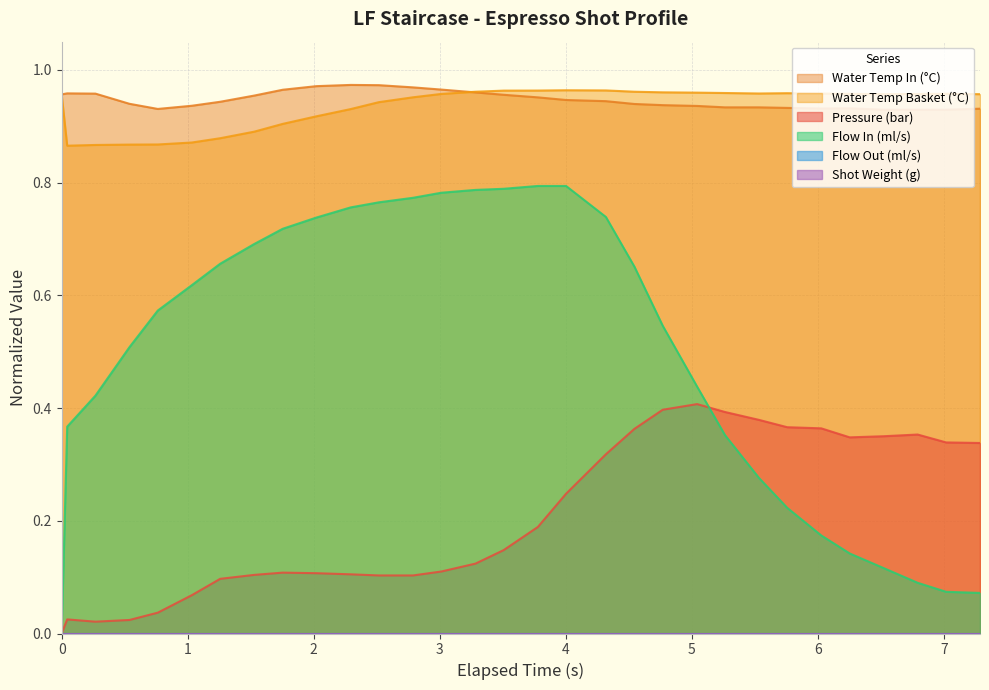

How many water_temperature_in values are between 0 and 1?

31